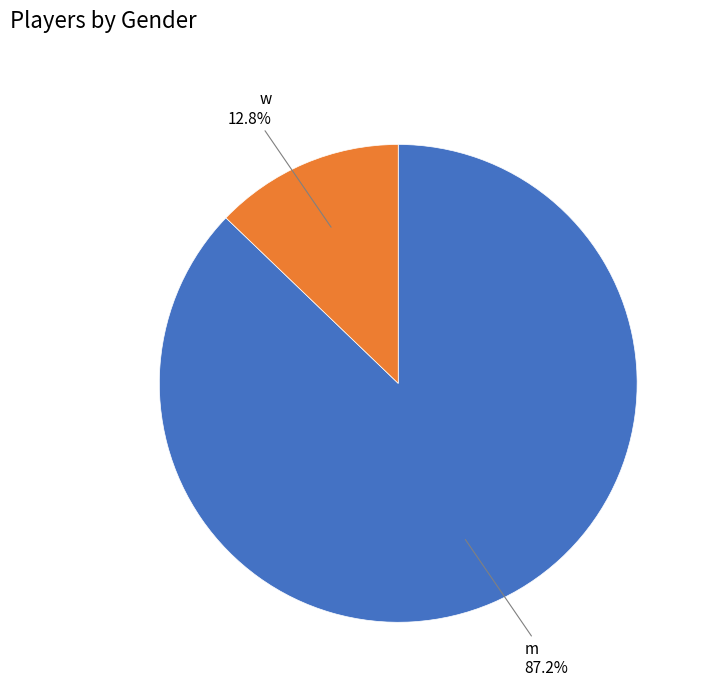

Does any single category account for the majority?

Yes